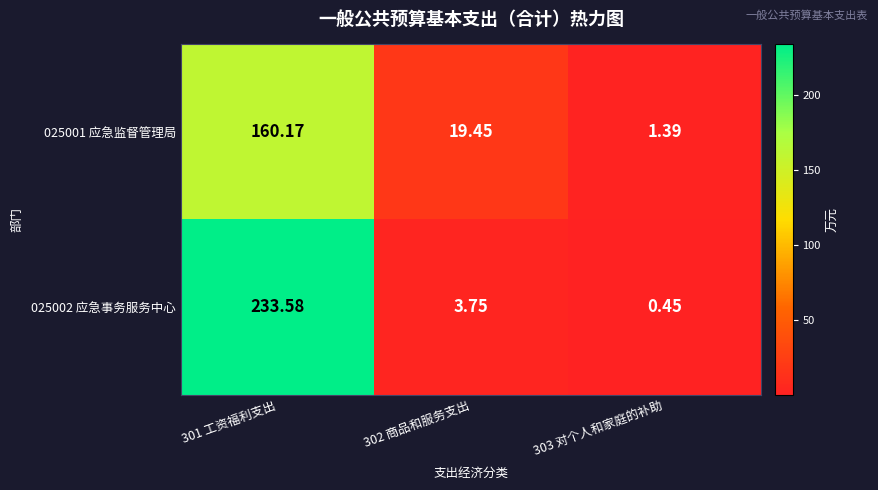

How many values in the 025001 应急监督管理局 series exceed 19?

2